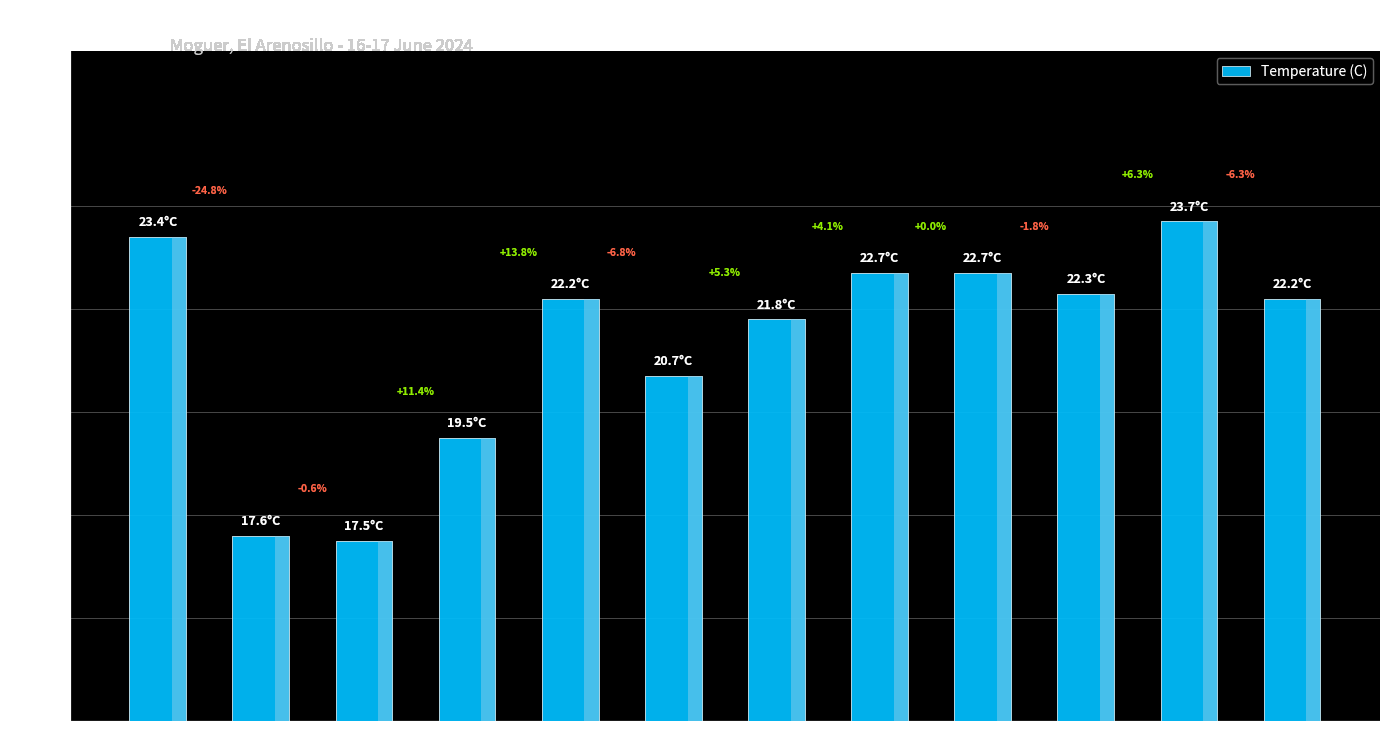

What is the minimum value shown in the chart?

17.5